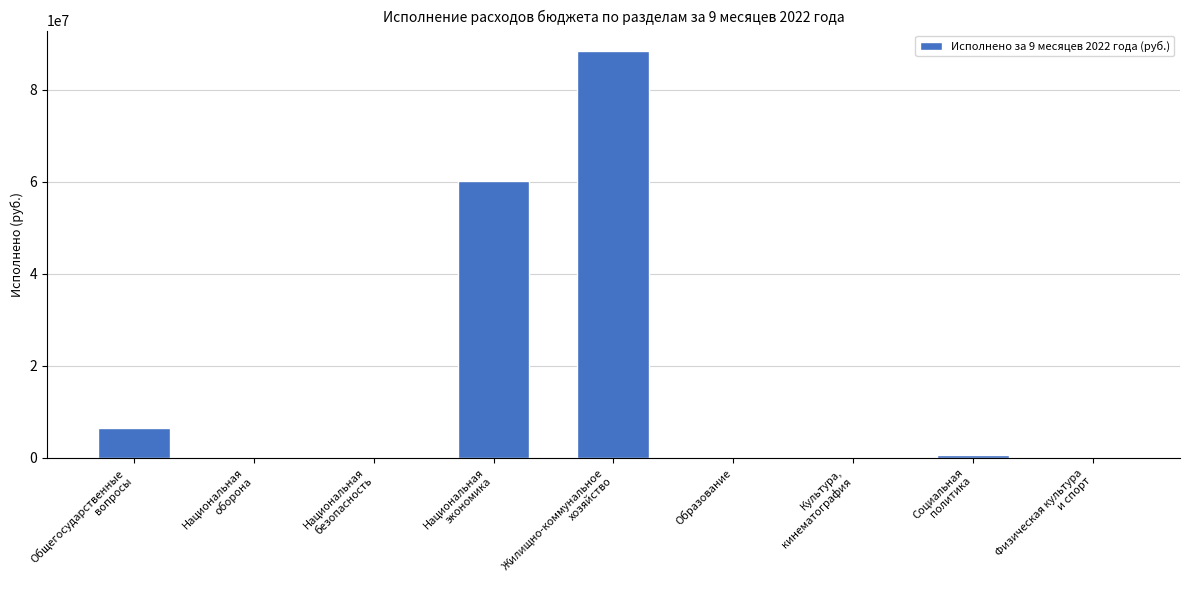

How many distinct data groups are displayed?

1